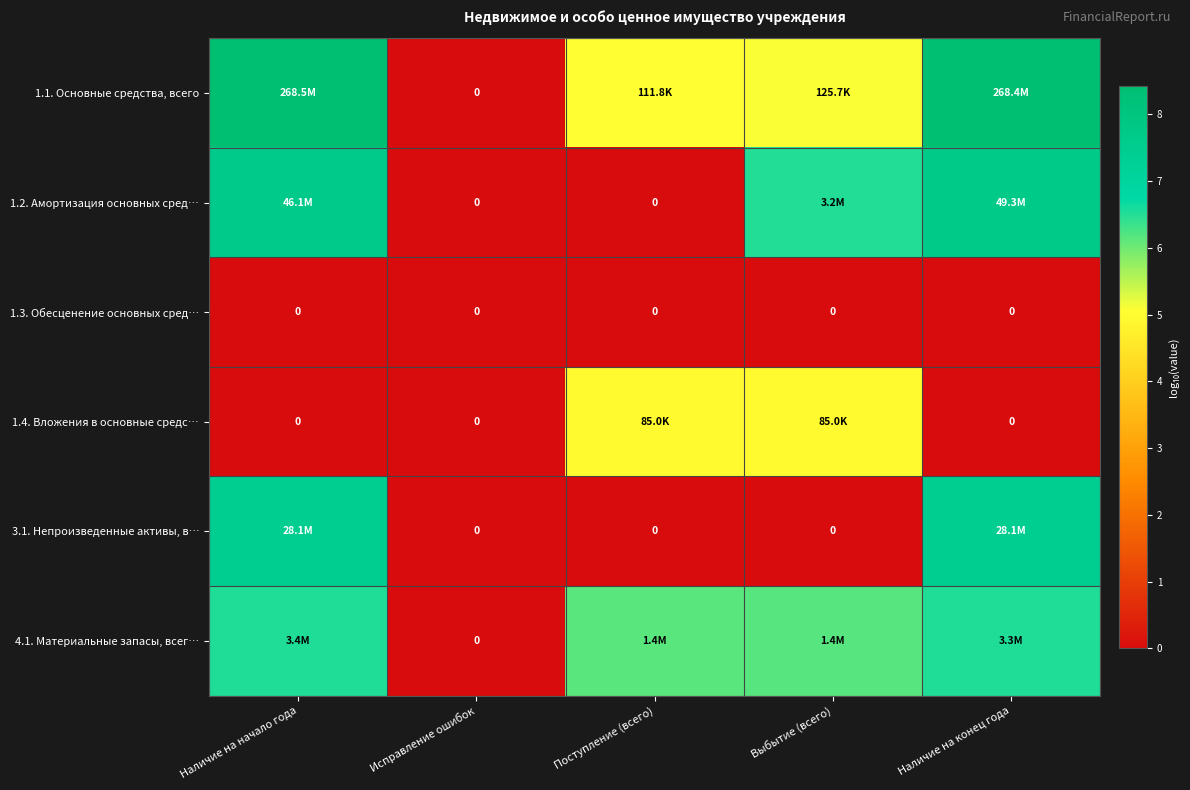

How many series are shown in this chart?

6